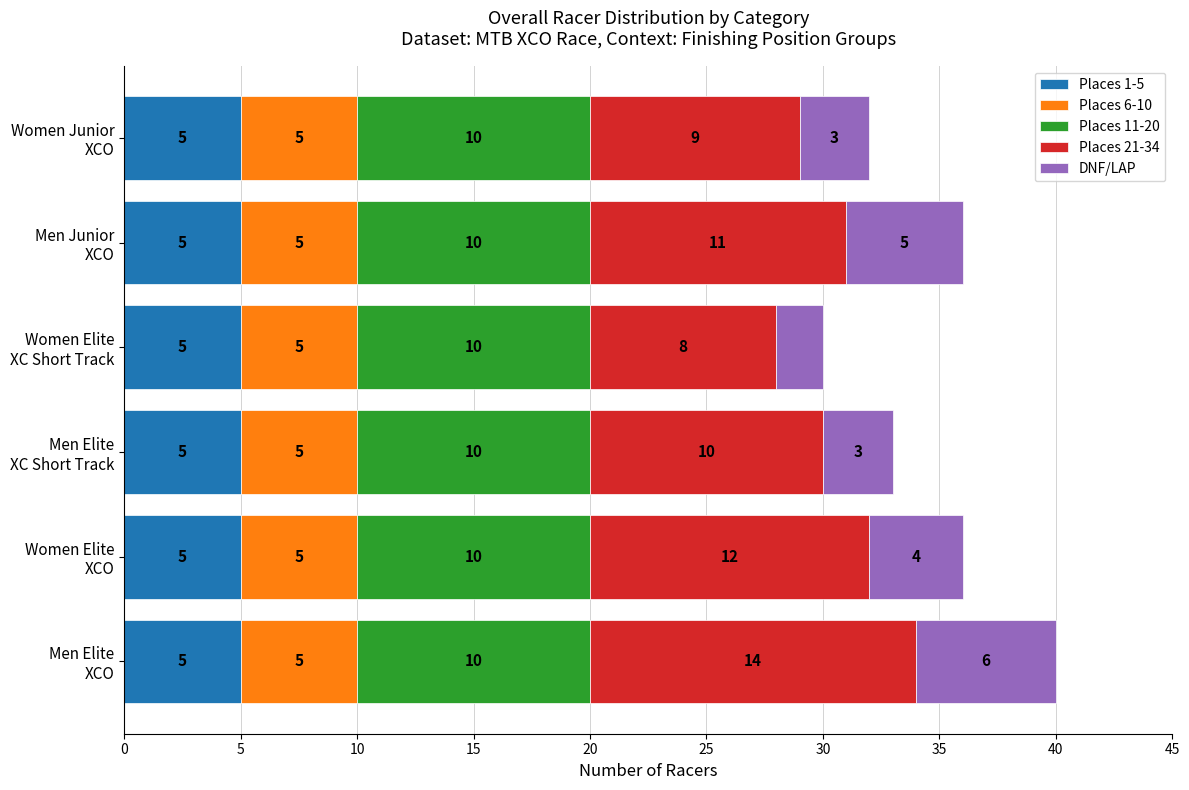

What is the minimum value for Places 1-5?

5